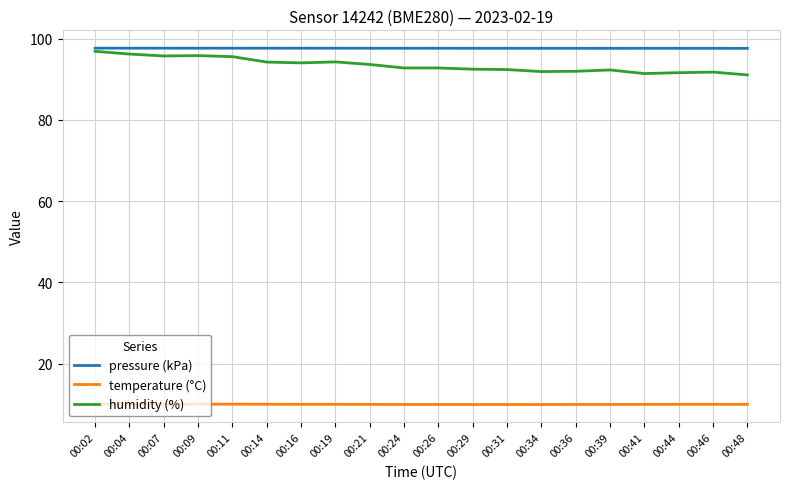

At 00:46, list the series in order from largest to smallest.

pressure (kPa), humidity (%), temperature (°C)